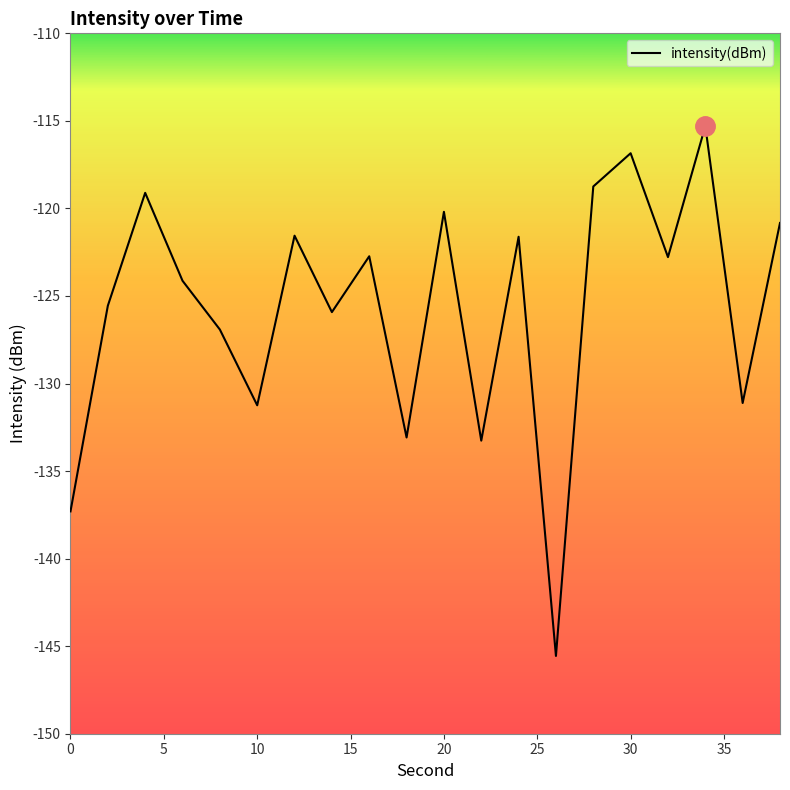

What is the difference between the maximum and minimum values?

30.3